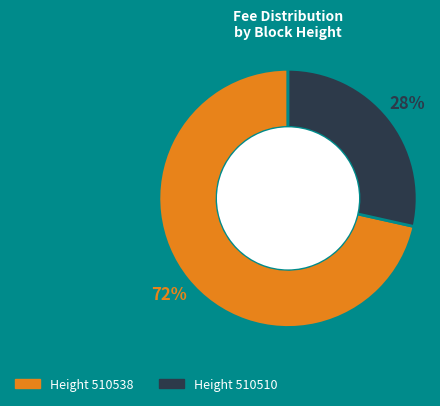

To the nearest percent, what is the combined percentage of Height 510510 and Height 510538?

100%